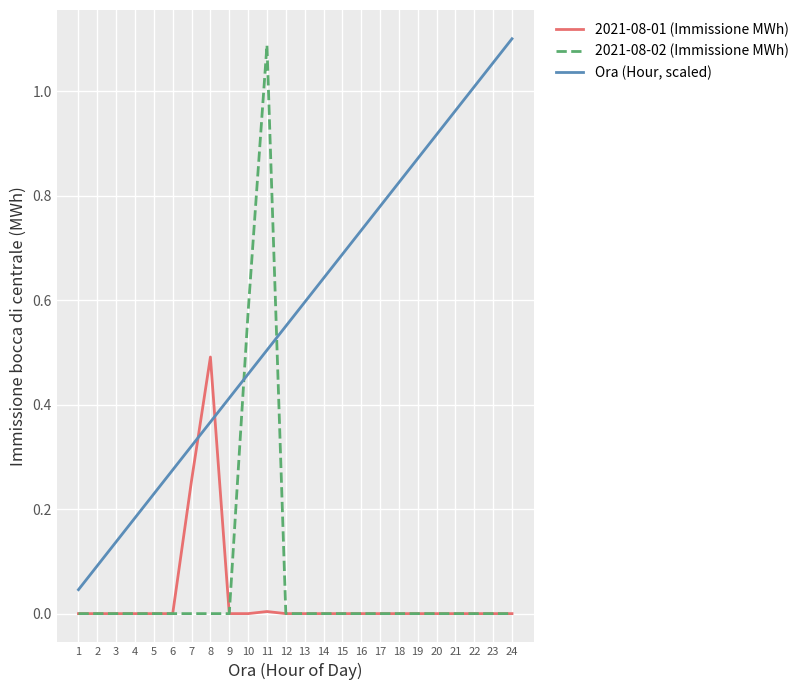

At how many categories does at least one series exceed 1?

4